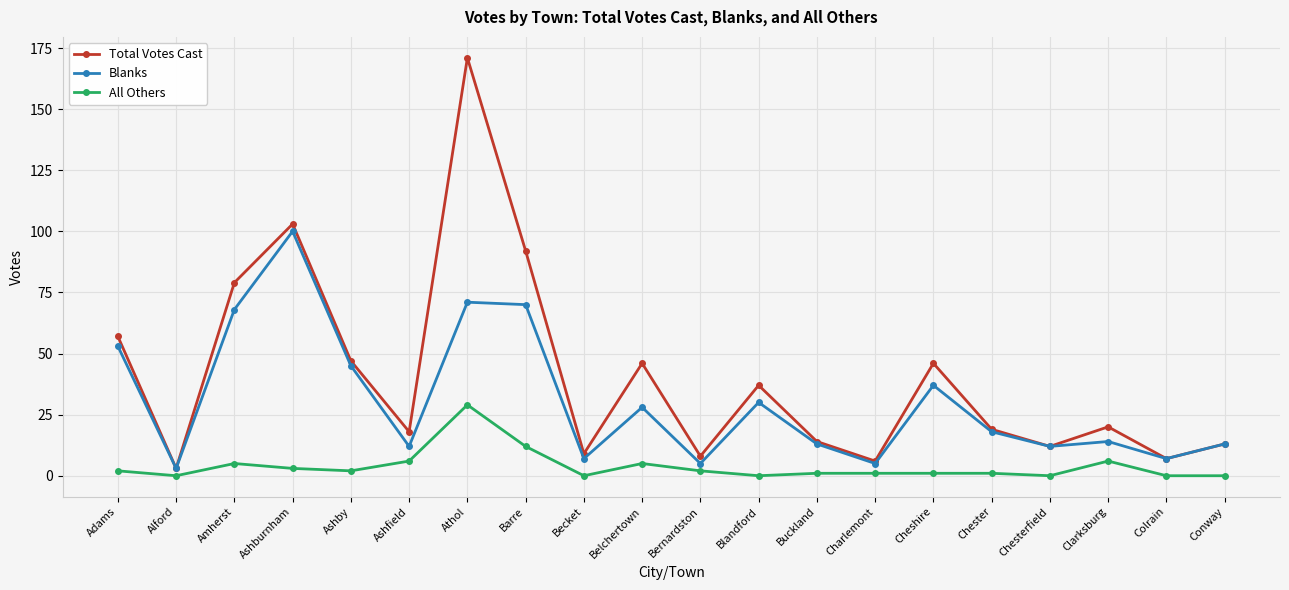

Which category has the highest value in the All Others series?

Athol